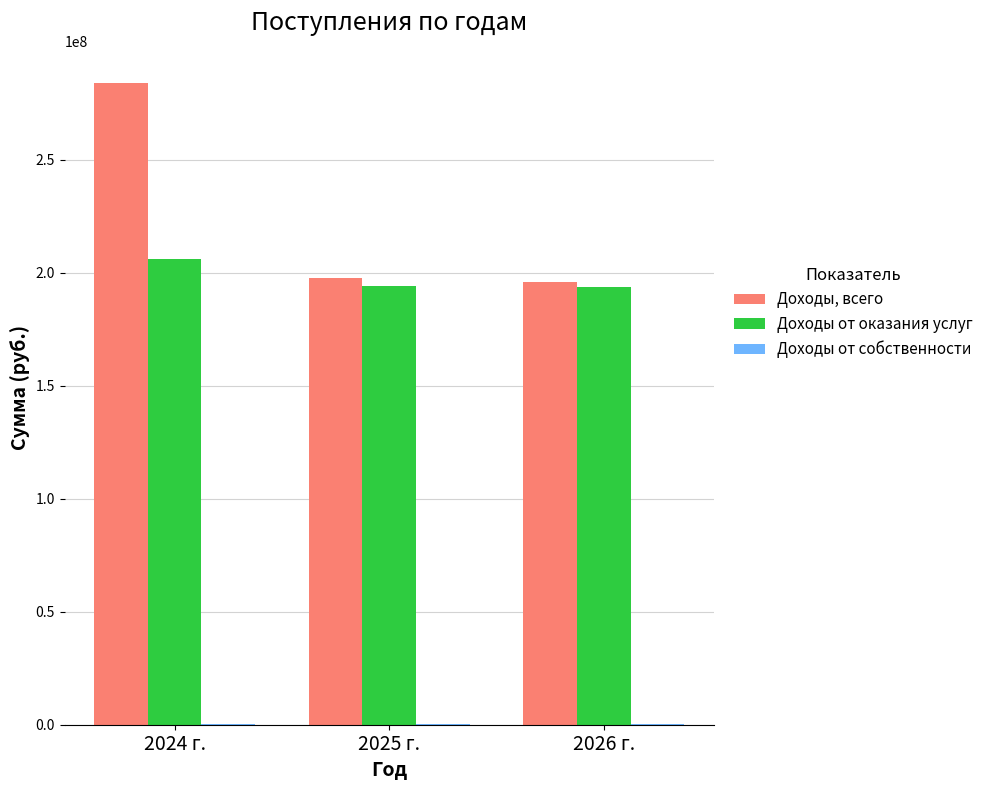

Are the bars horizontal?

No